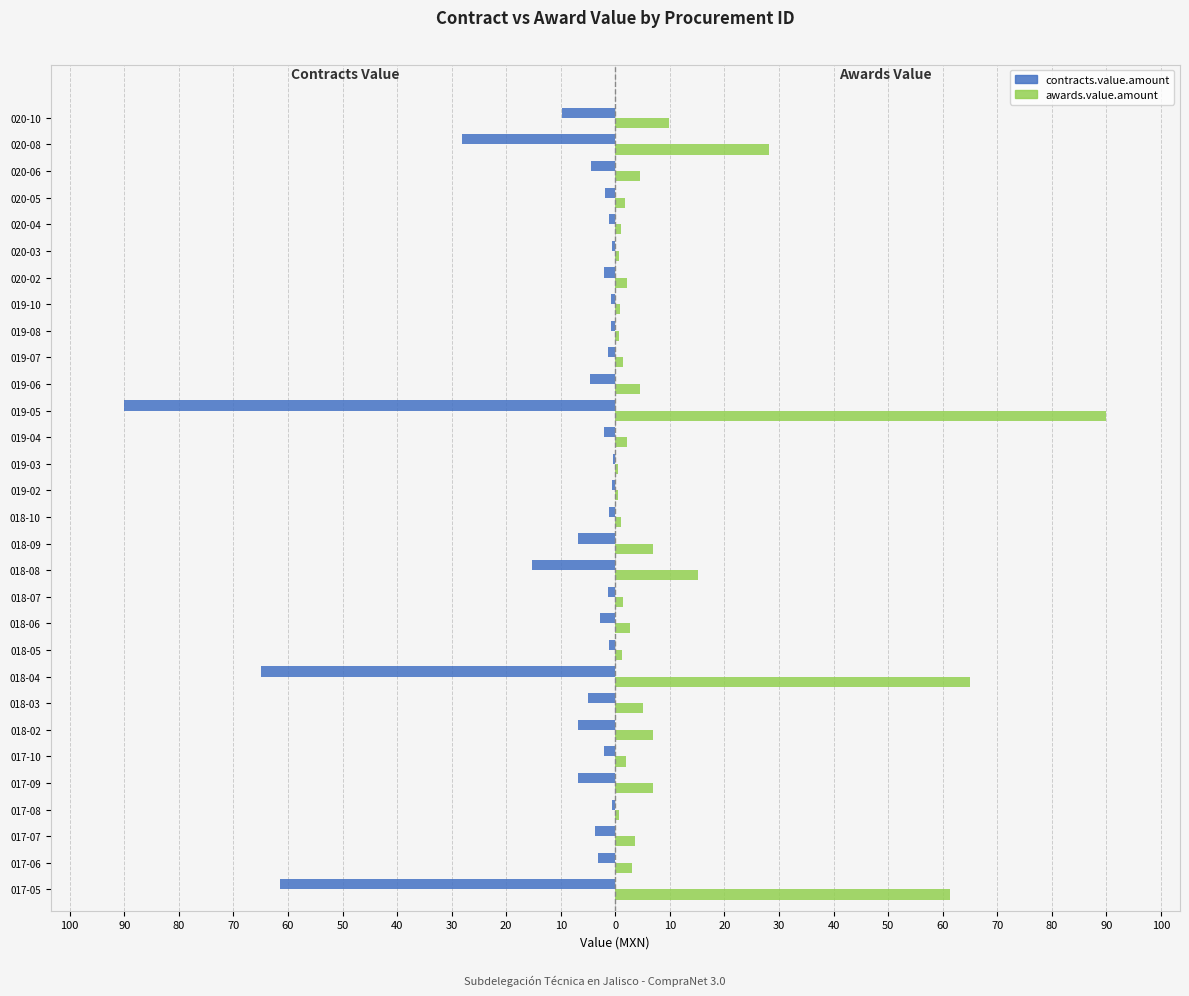

What are all the series names shown in the legend?

contracts.value.amount, awards.value.amount